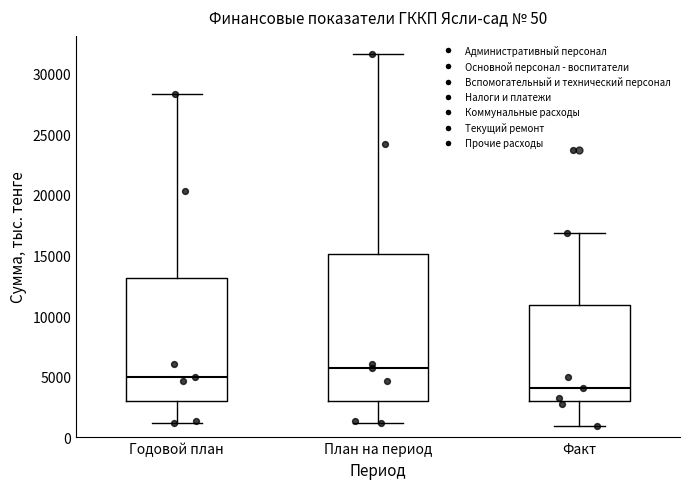

Which box has the highest median line?

План на период